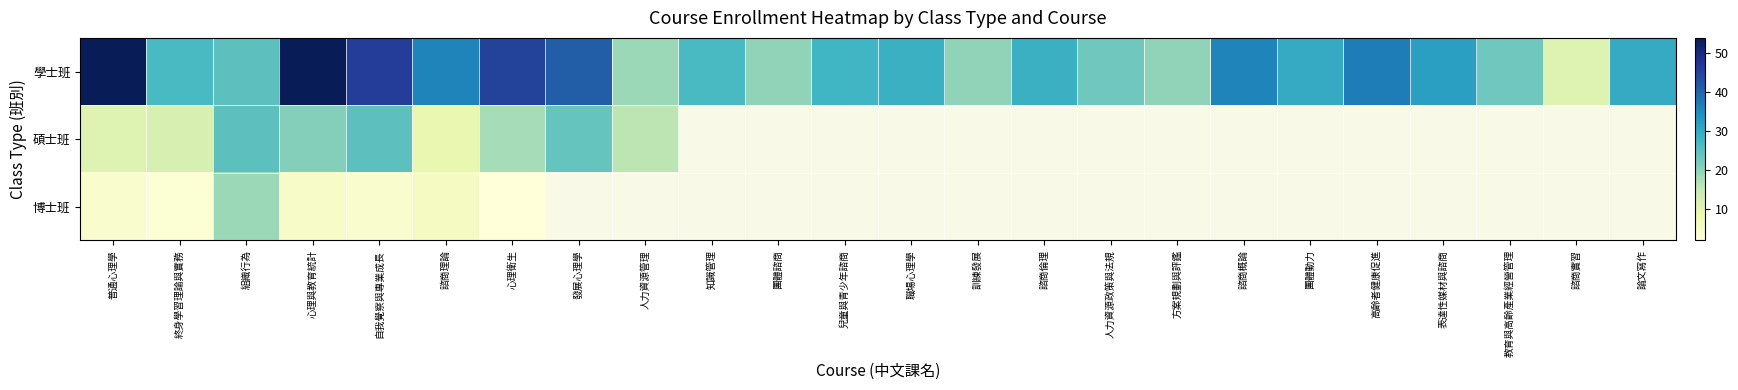

Between 訓練發展 and 諮商實習, which series saw the biggest shift?

學士班